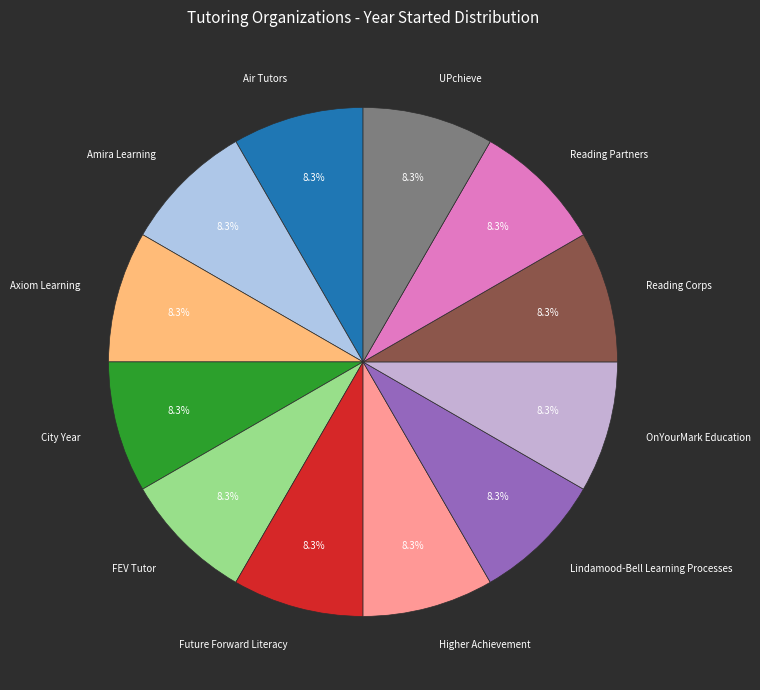

Is there any slice that represents more than half of the pie?

No